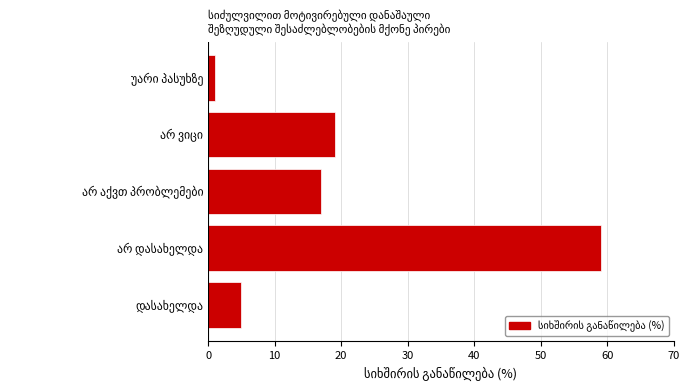

What is the greatest value displayed?

59